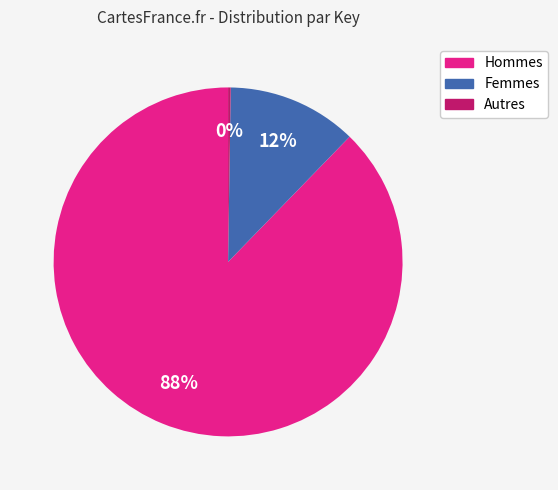

Is there a majority slice in this chart?

Yes